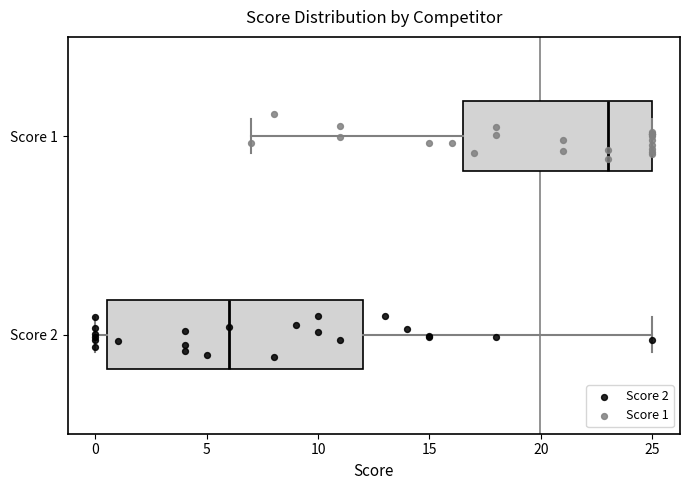

Which box is the widest, from its left edge to its right edge?

Score 2